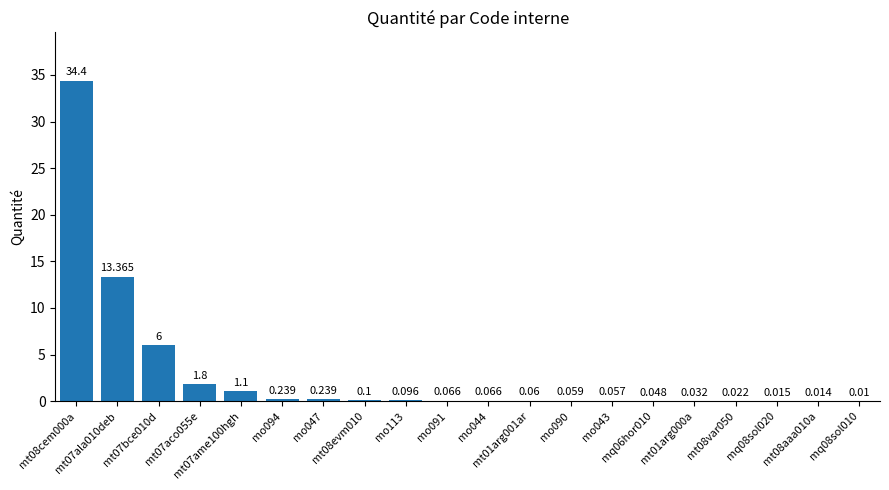

How many series are shown in this chart?

1